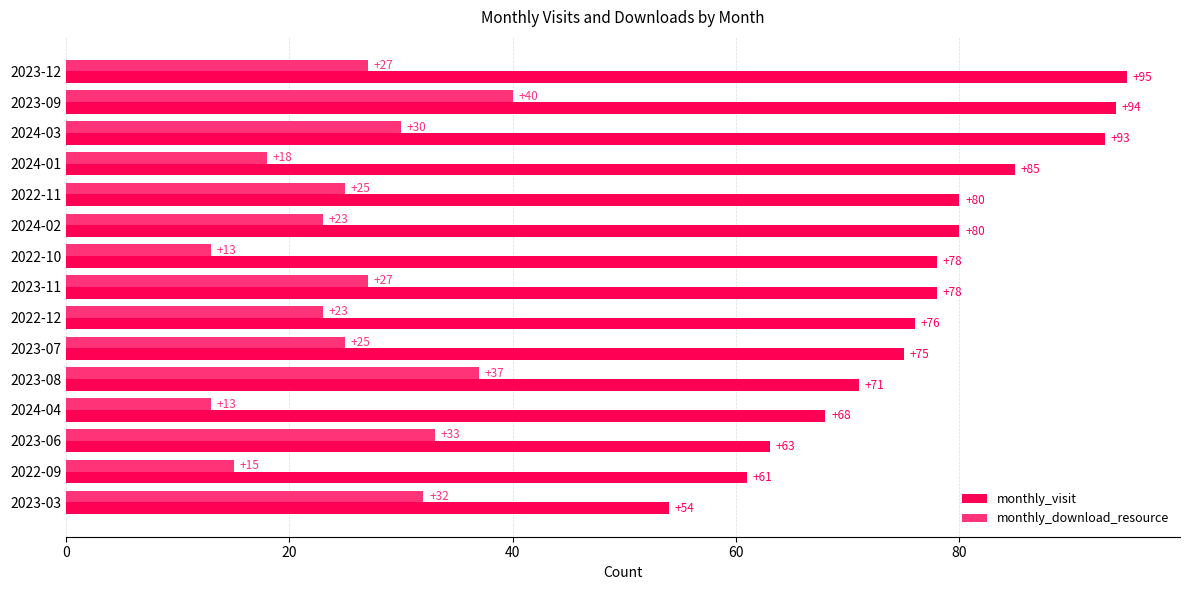

Which series has the widest spread of values?

monthly_visit